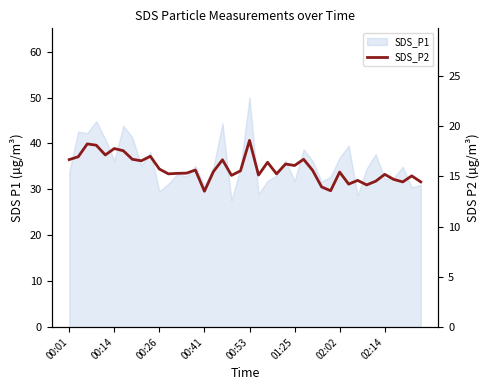

Reading left to right, extract all data points from this chart.

16.7	16.9	18.2	18.1	17.1	17.8	17.6	16.7	16.6	17.0	15.7	15.2	15.3	15.3	15.6	13.5	15.5	16.6	15.1	15.6	18.6	15.1	16.4	15.2	16.2	16.1	16.7	15.6	13.9	13.6	15.4	14.2	14.6	14.2	14.5	15.2	14.7	14.4	15.1	14.4